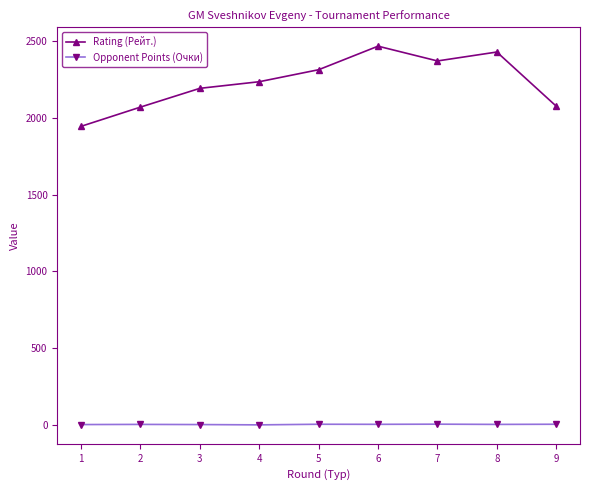

What is the difference between the maximum and minimum values in the Rating (Рейт.) series?

521.0